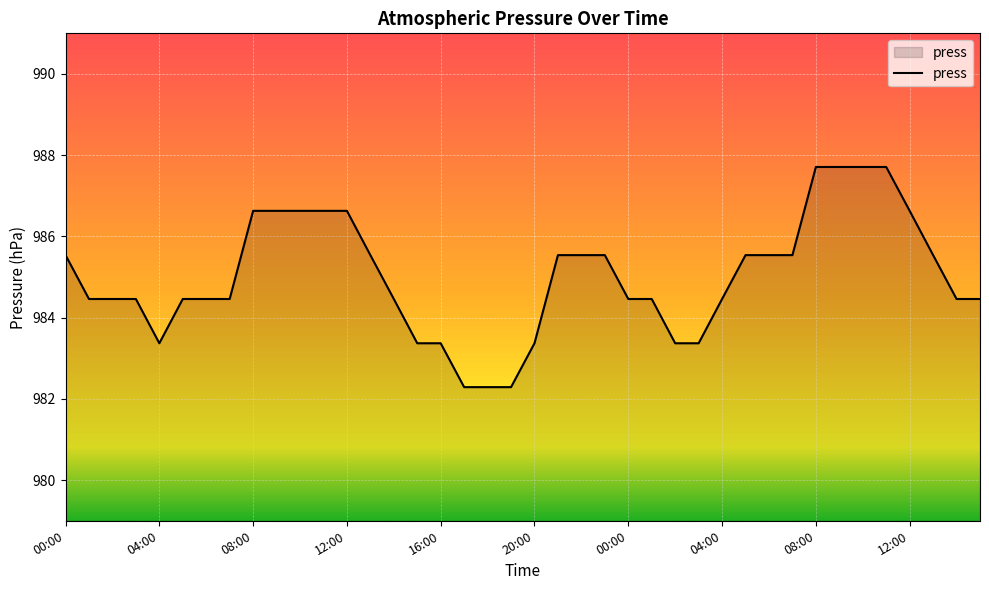

What is the sum of all values?

39401.1